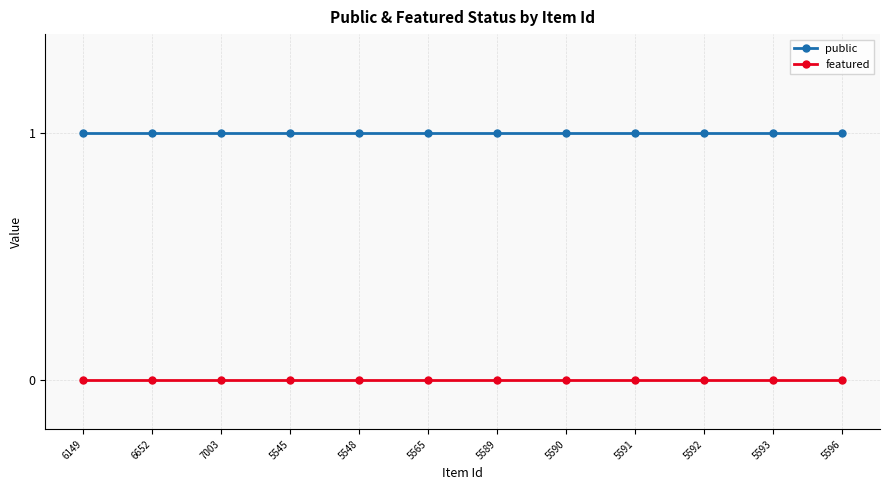

Is it true that public equals 1 at 7003?

True